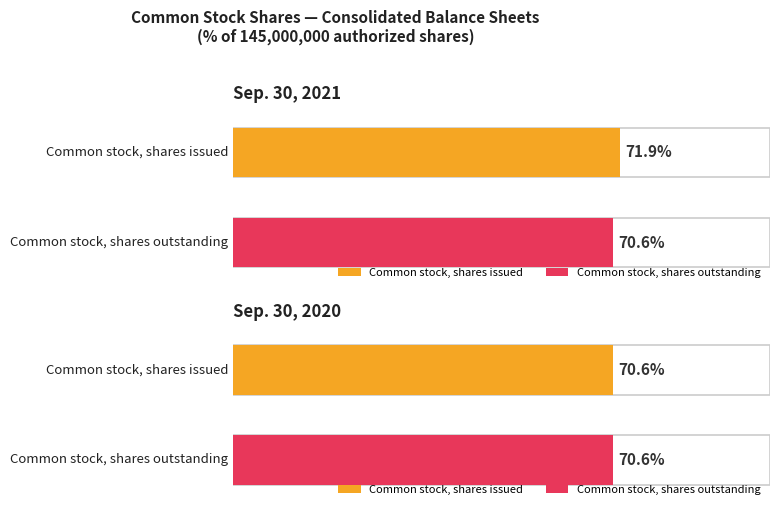

Between Common stock, shares issued and Common stock, shares outstanding, which is larger?

Common stock, shares issued